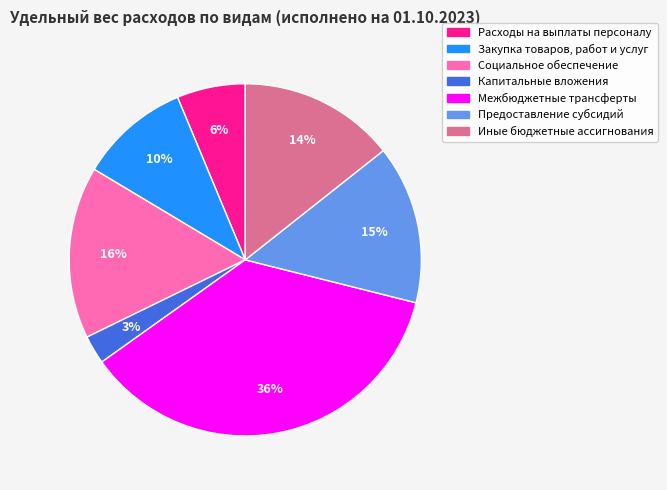

To the nearest percent, what percentage of the pie is Иные бюджетные ассигнования?

14%